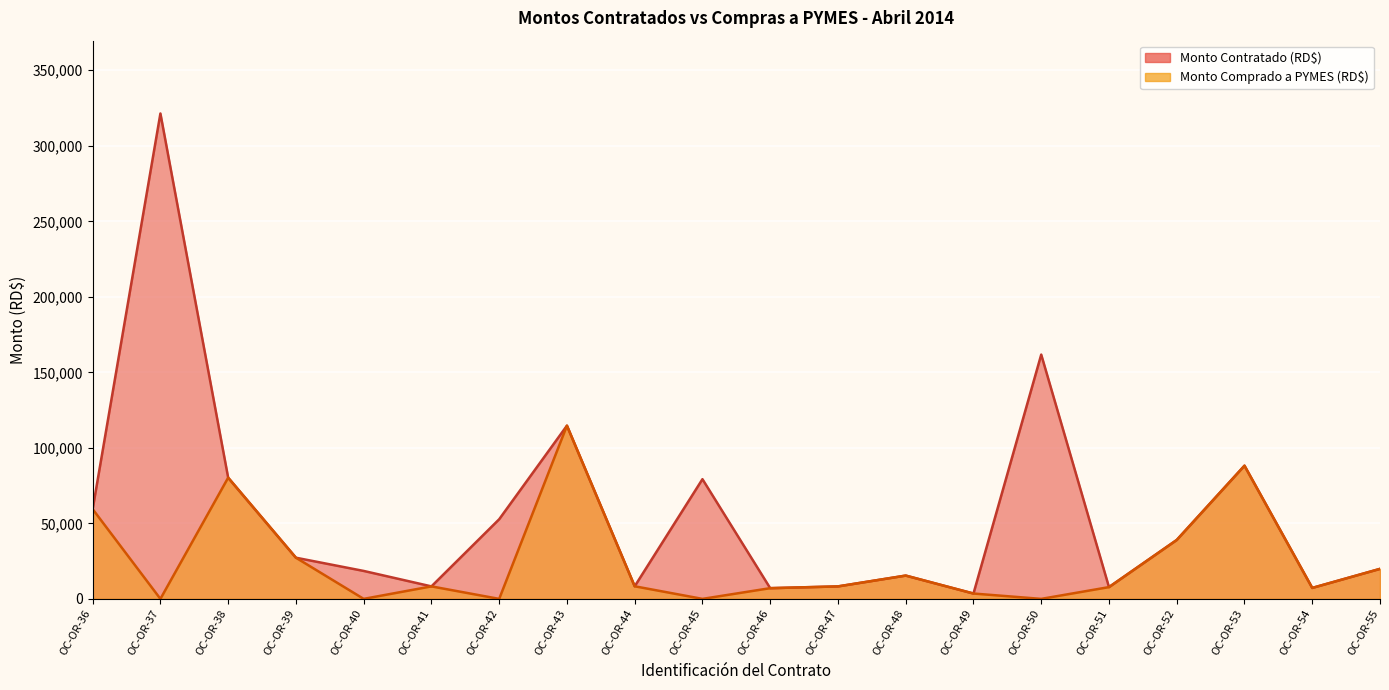

Where is the first local maximum for Monto Contratado (RD$)?

OC-OR-37